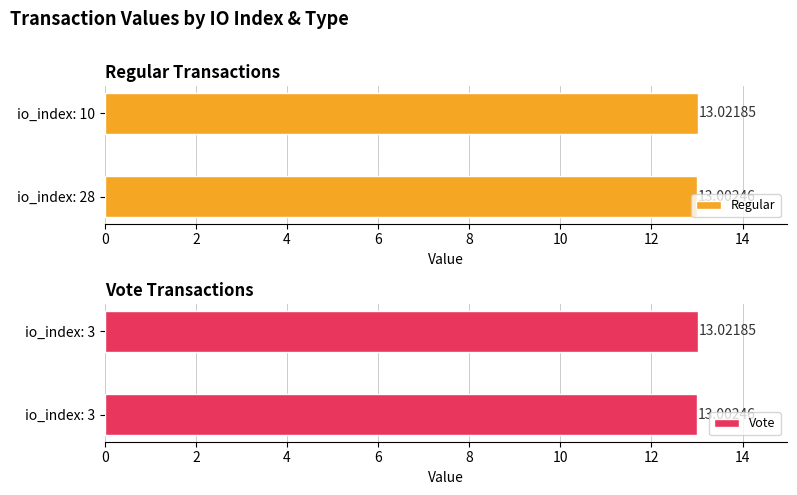

True or false: Regular has a value of 21.4 at 0.

False